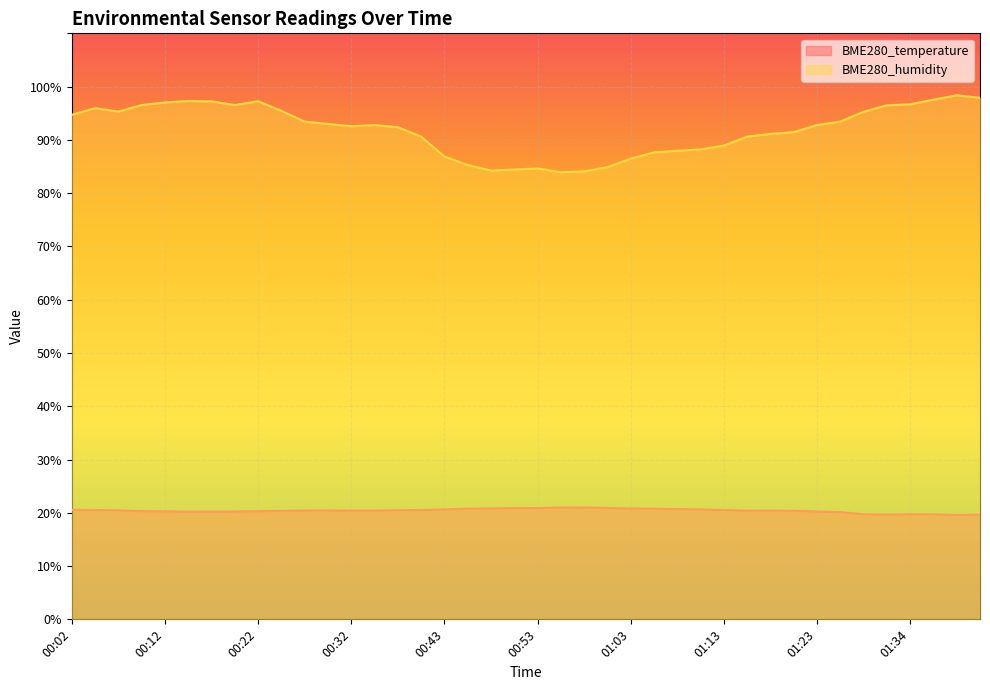

Where is the first local maximum for BME280_humidity?

00:05